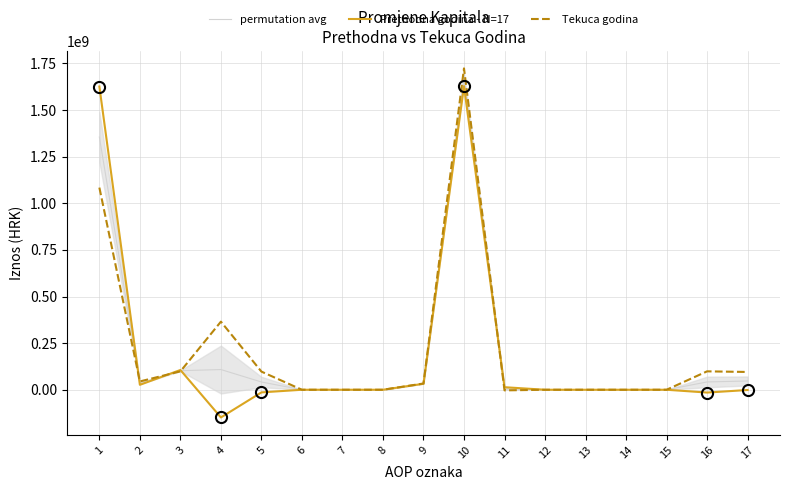

True or false: Prethodna godina - N=17 and permutation avg intersect in this chart.

True